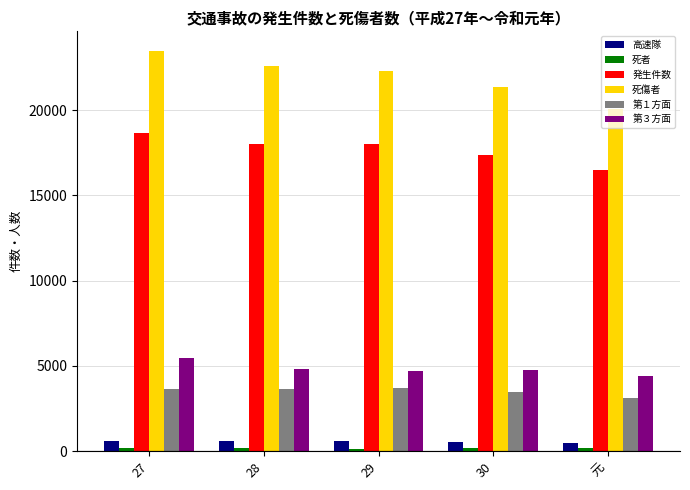

At how many categories does at least one series exceed 14046?

5